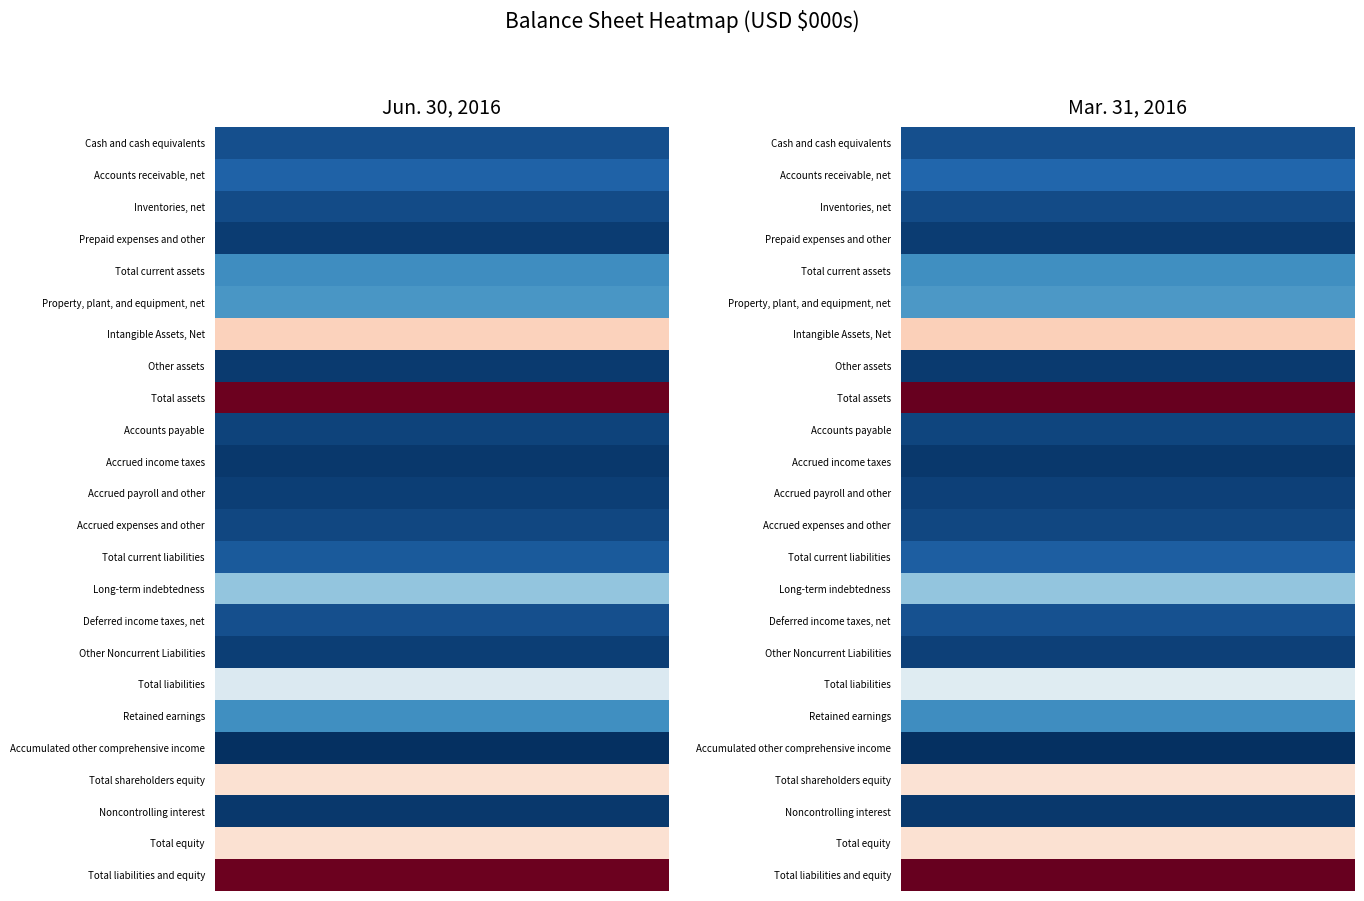

What is the difference between the Total current assets values at 0 and 1?

26640